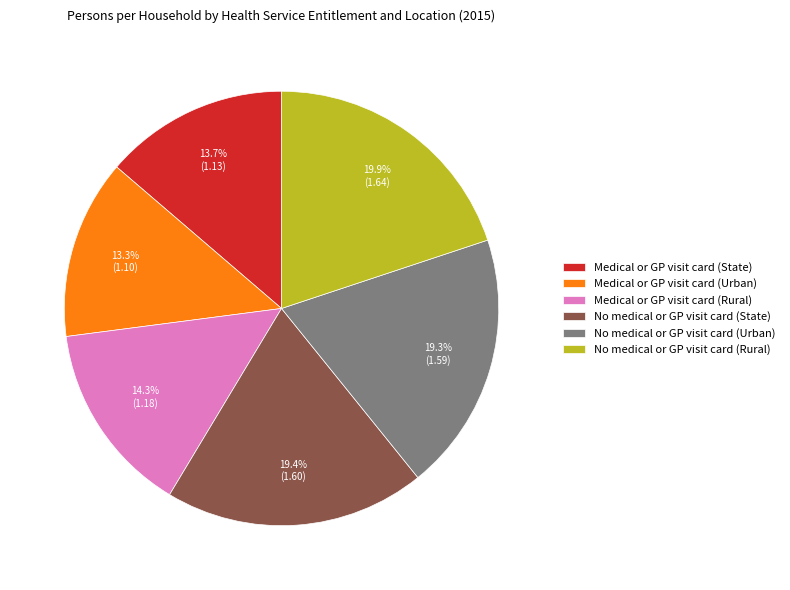

To the nearest percent, what is the difference between the Medical or GP visit card (Urban) and No medical or GP visit card (Urban) slice percentages?

6%